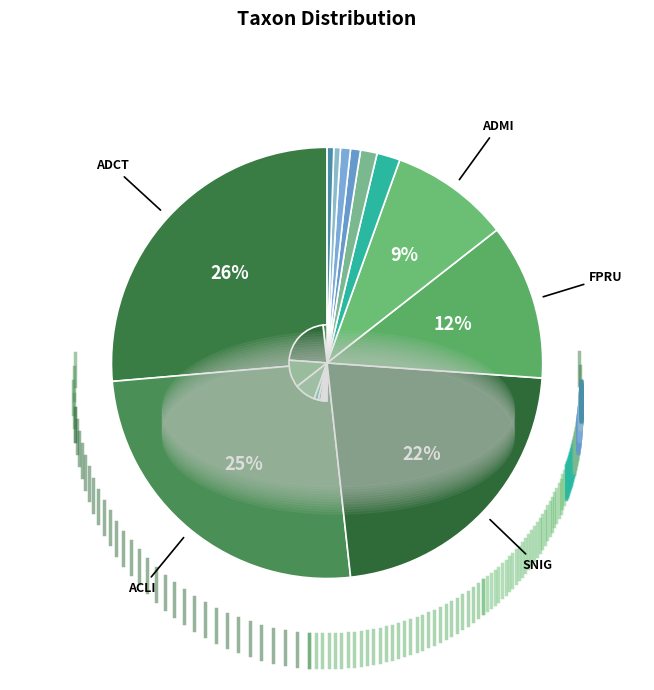

Count the number of slices in the pie.

11